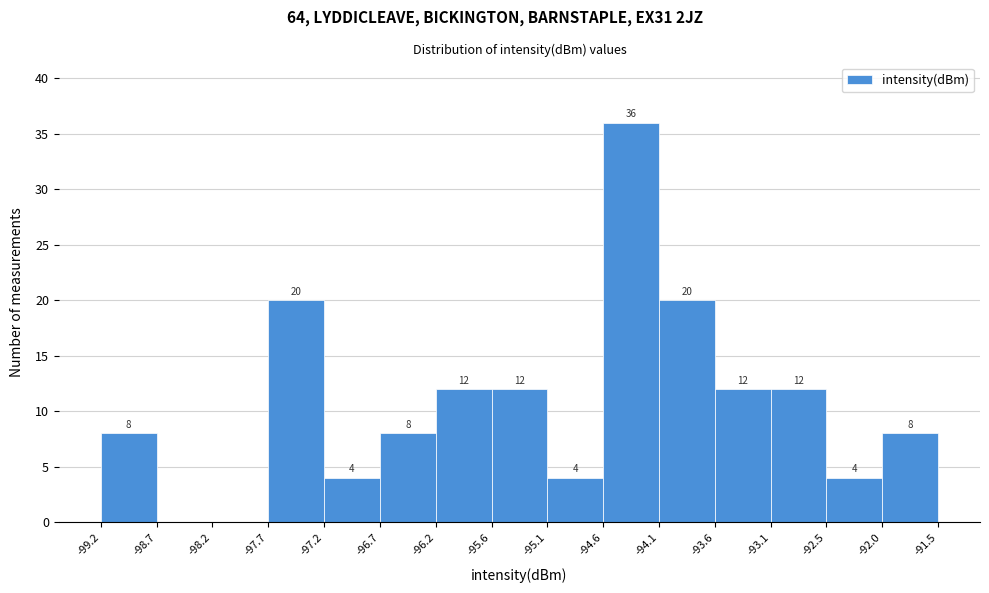

Over which range of the x-axis is the bar tallest?

-94.6 to -94.1